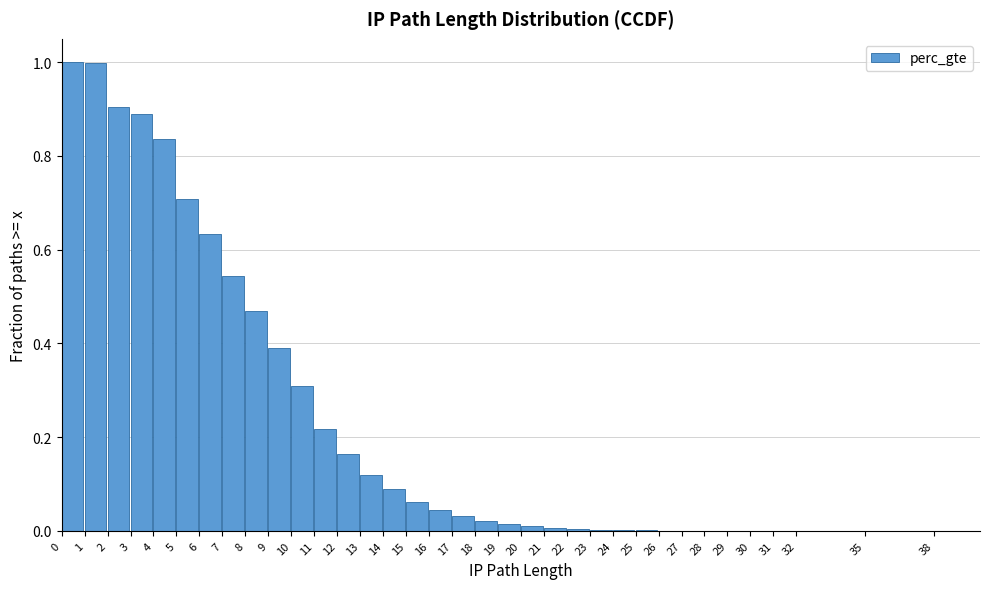

What is the greatest value displayed?

1.0